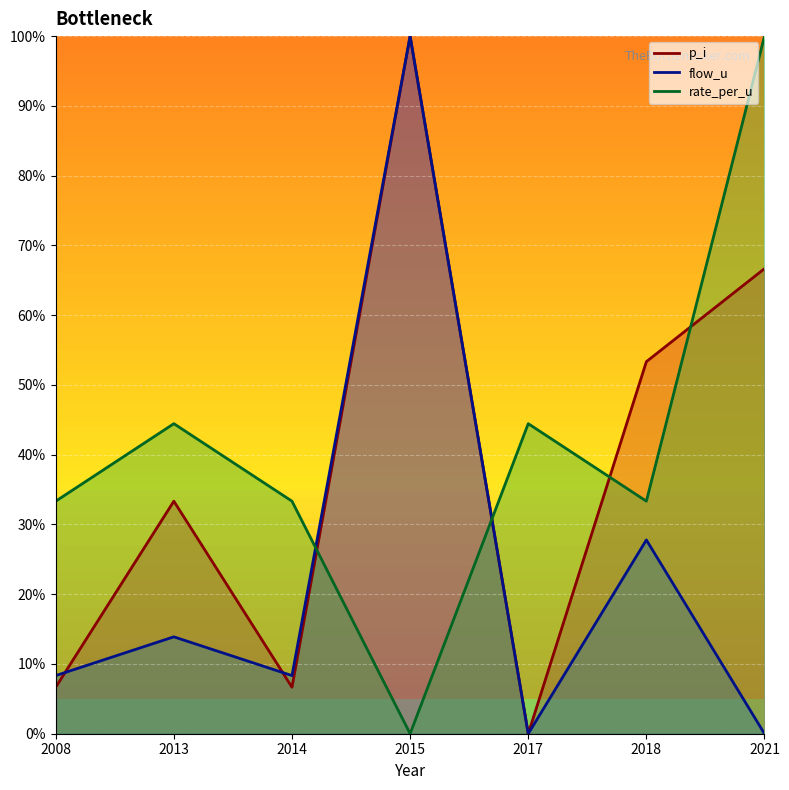

How many lines are shown in the chart?

3